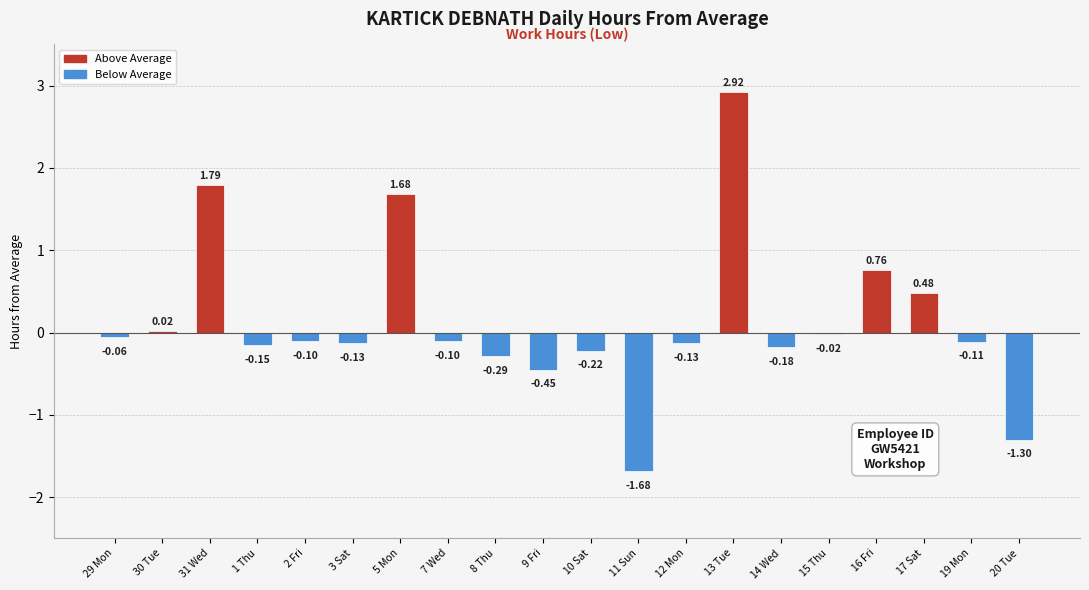

What is the change in value from 8 Thu to 15 Thu?

+0.3